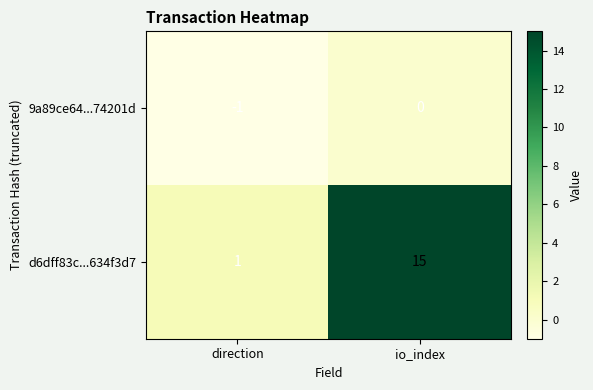

The value of 9a89ce64...74201d at io_index is 1. True or false?

False